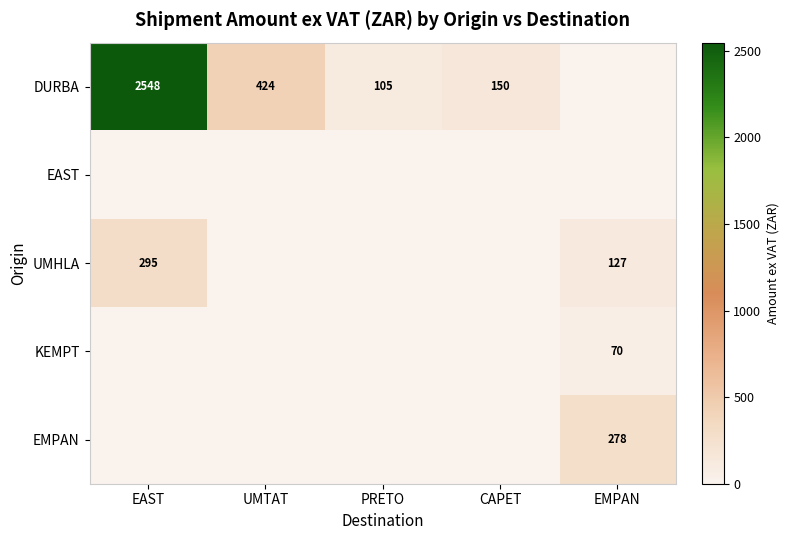

The EMPAN series shows 488 at EMPAN. True or false?

False